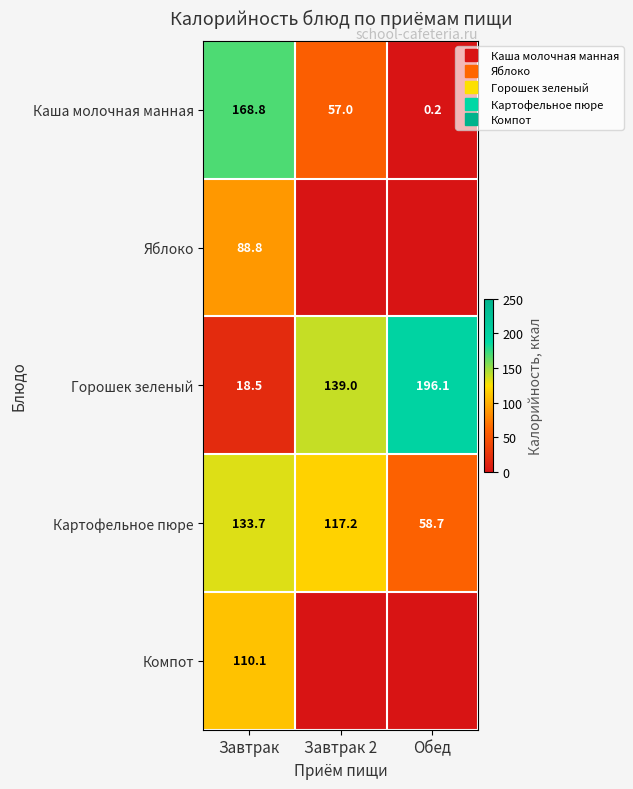

What is the difference between the Яблоко values at Обед and Завтрак?

88.8